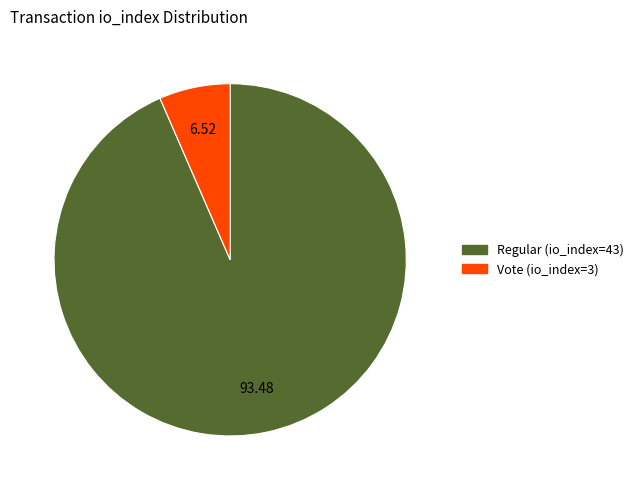

Between Regular (io_index=43) and Vote (io_index=3), which is larger?

Regular (io_index=43)